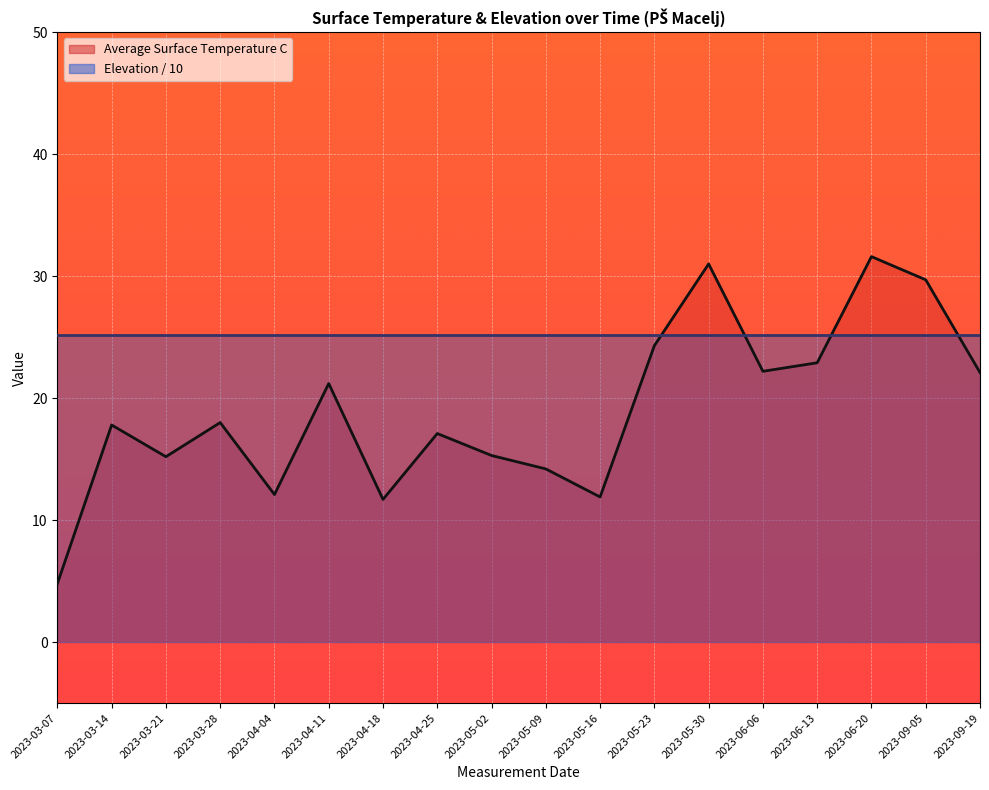

Reading right to left, extract all data points from this chart.

2023-09-19=22.1	2023-09-05=29.7	2023-06-20=31.6	2023-06-13=22.9	2023-06-06=22.2	2023-05-30=31.0	2023-05-23=24.3	2023-05-16=11.9	2023-05-09=14.2	2023-05-02=15.3	2023-04-25=17.1	2023-04-18=11.7	2023-04-11=21.2	2023-04-04=12.1	2023-03-28=18.0	2023-03-21=15.2	2023-03-14=17.8	2023-03-07=4.8